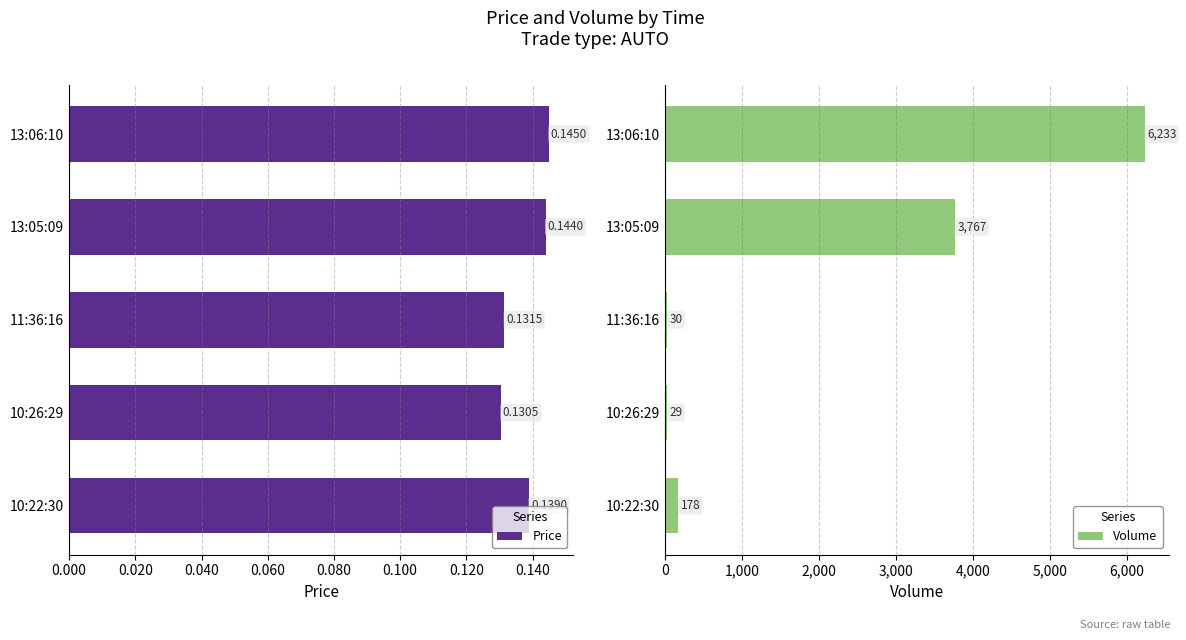

At which label is Price closest to 0?

10:26:29